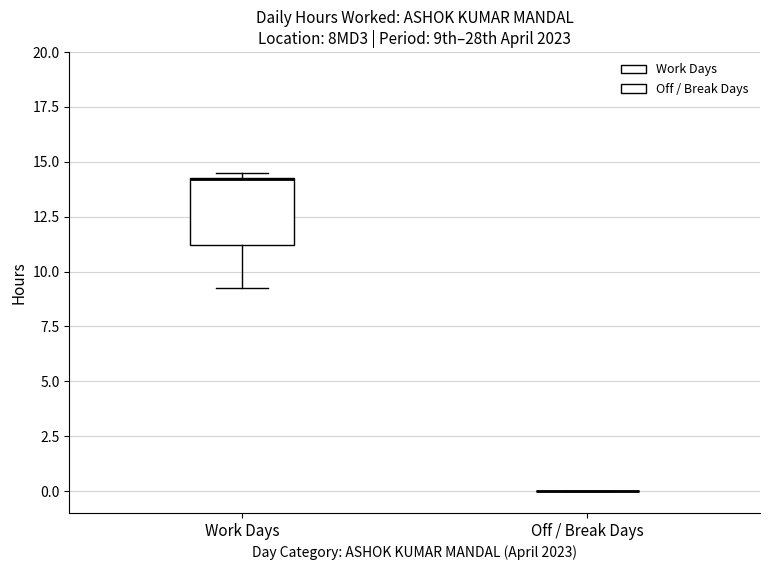

Reading left to right, transcribe this box plot: for each box, give where its median line is, the range the box spans, and where its two whiskers end, as read against the y-axis. The values are not printed on the chart, so give them approximately, as read against the axis.

Work Days: median 14.0 (drawn on the box's upper edge), box 11.0 to 14.5, whiskers 9.5 to 14.5 (just above the box's upper edge)
Off / Break Days: box collapsed to a line at 0.0, whiskers 0.0 to 0.0